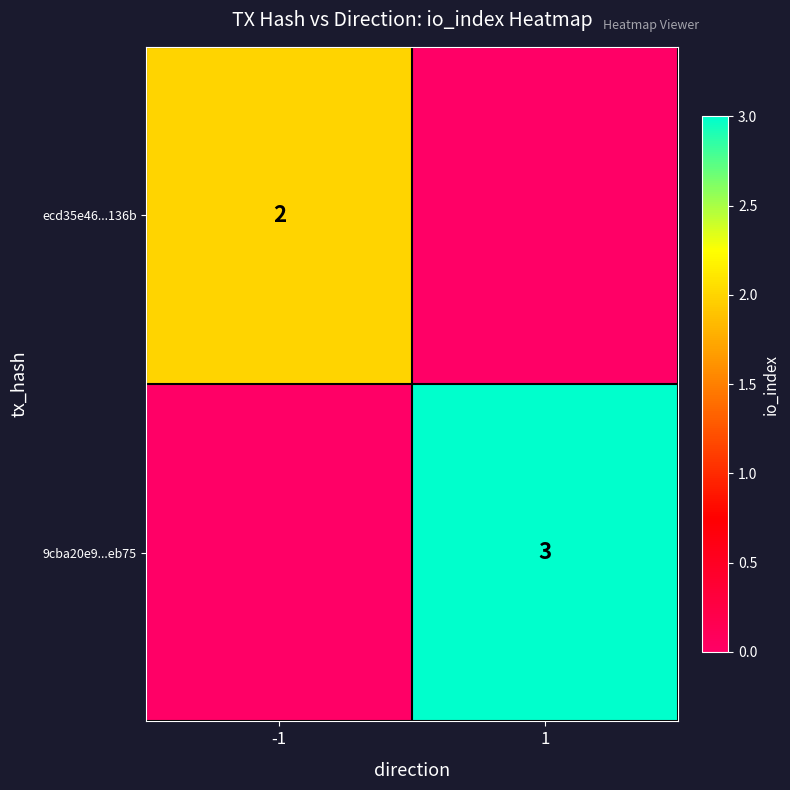

True or false: 9cba20e9...eb75 has a value of 4 at 1.

False